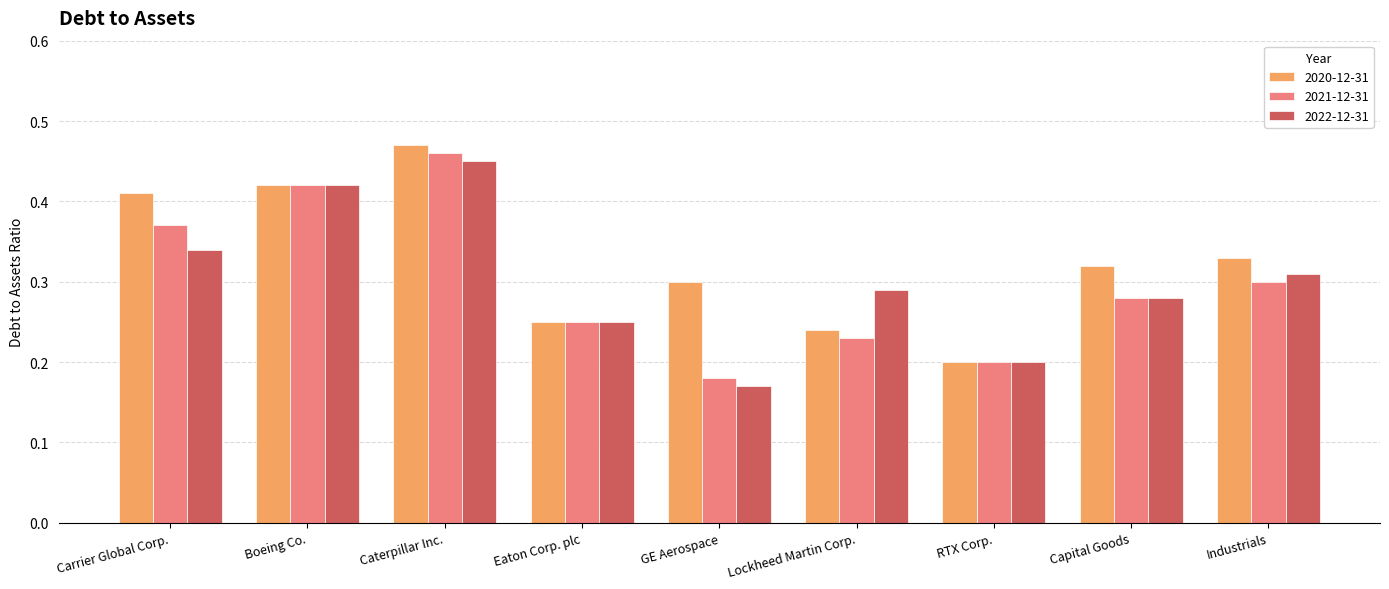

True or false: 2022-12-31 has a value of 0.1 at Capital Goods.

False